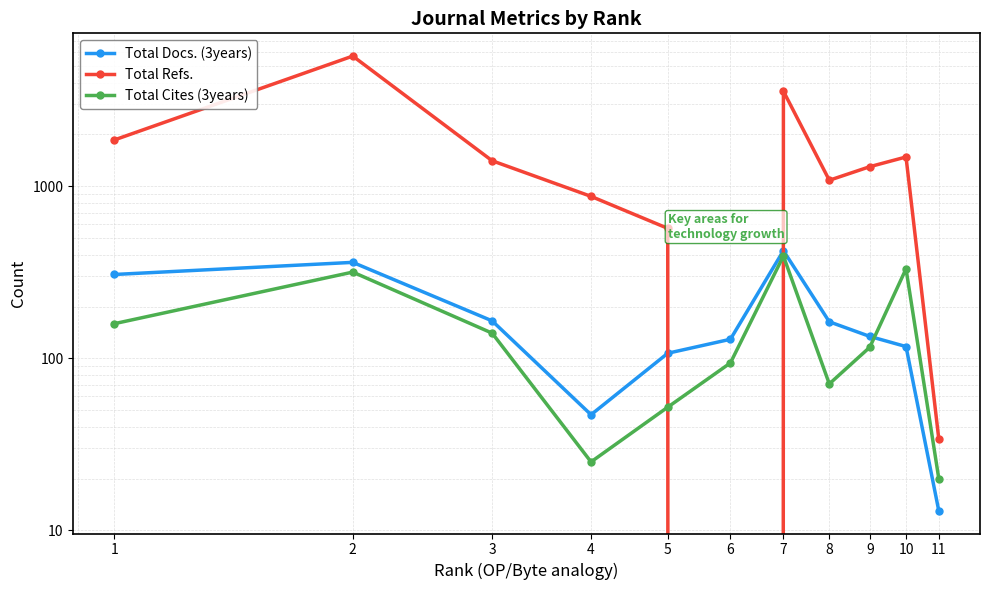

Rank the categories by Total Cites (3years) value from lowest to highest.

11, 4, 5, 8, 6, 9, 3, 1, 2, 10, 7